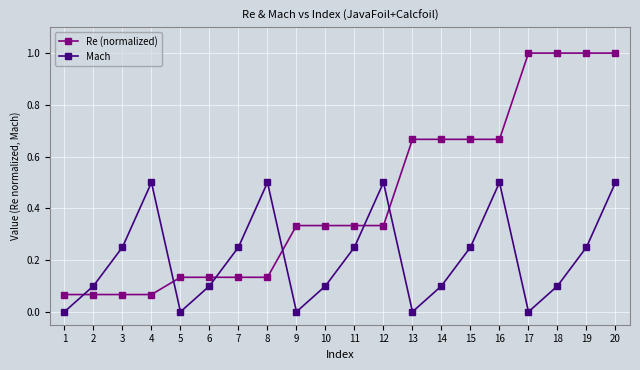

What is the difference between the maximum and minimum values in the Re (normalized) series?

0.9